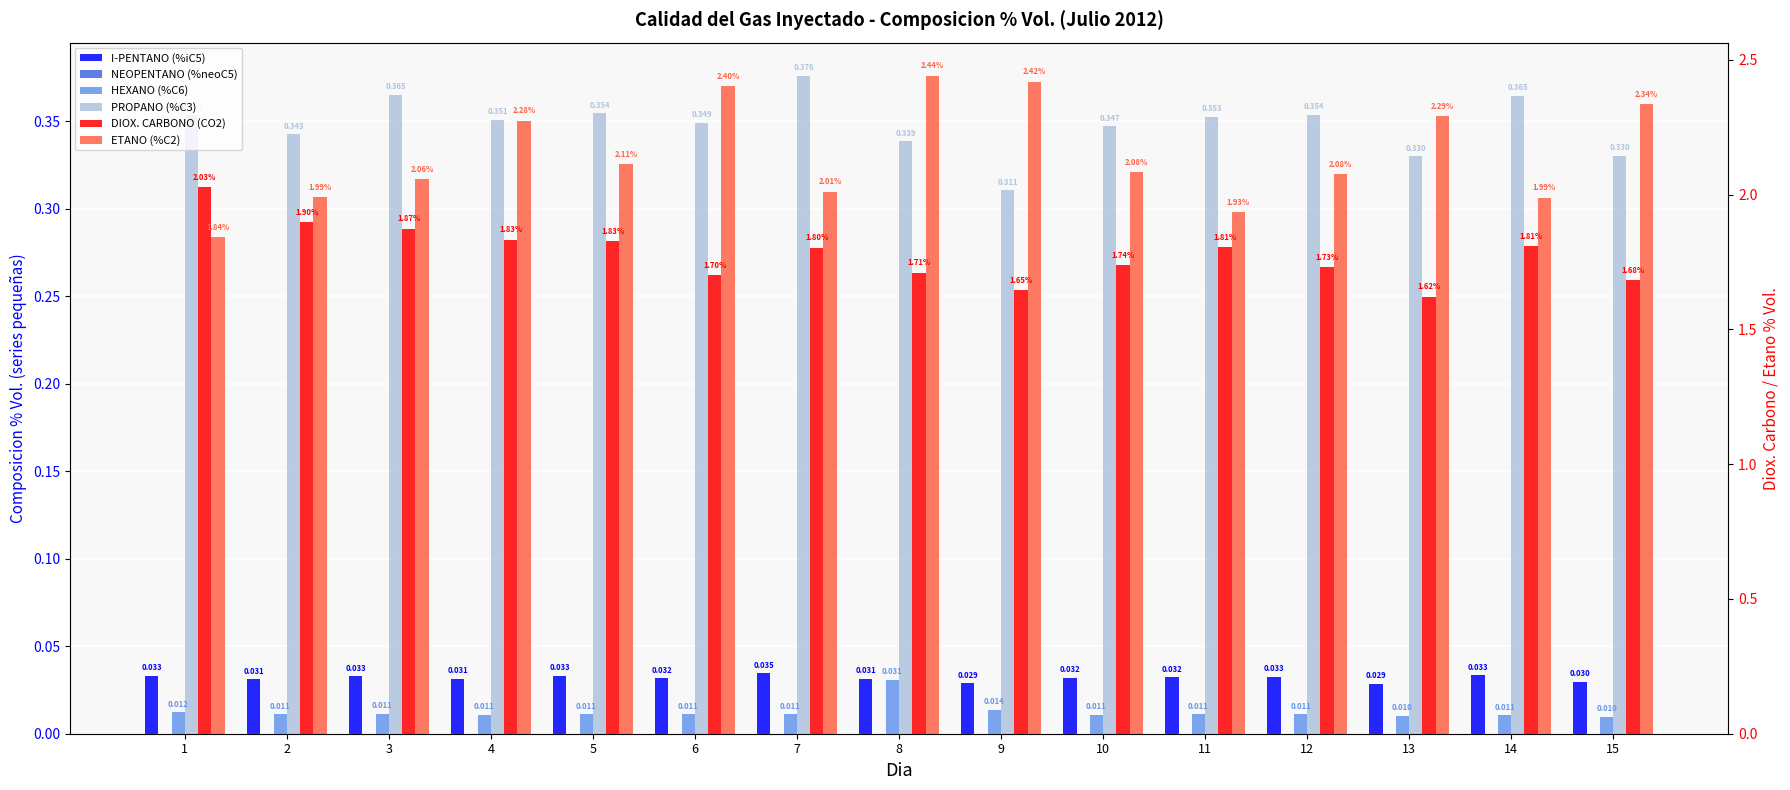

What value does the ETANO (%C2) series have at 13?

2.3